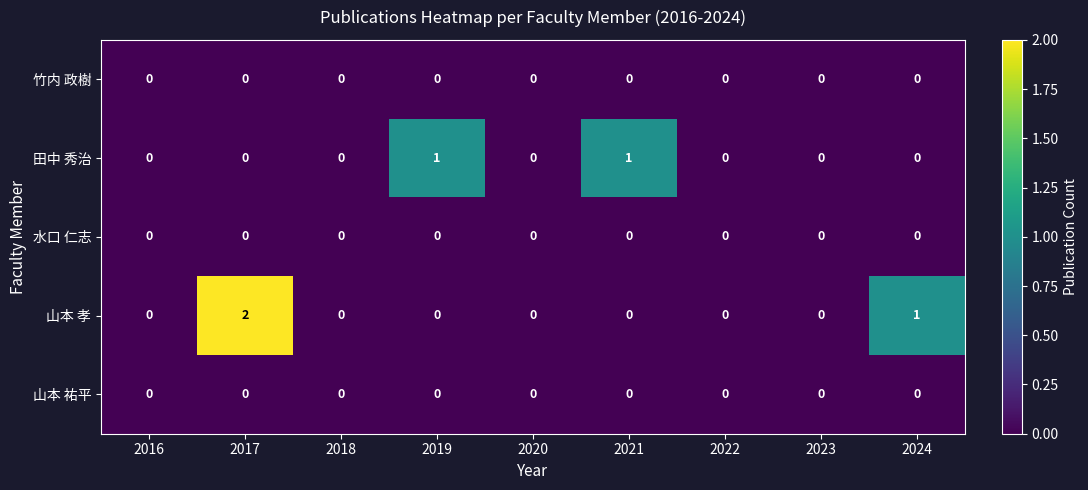

At which category is the sum across all series the highest?

2017